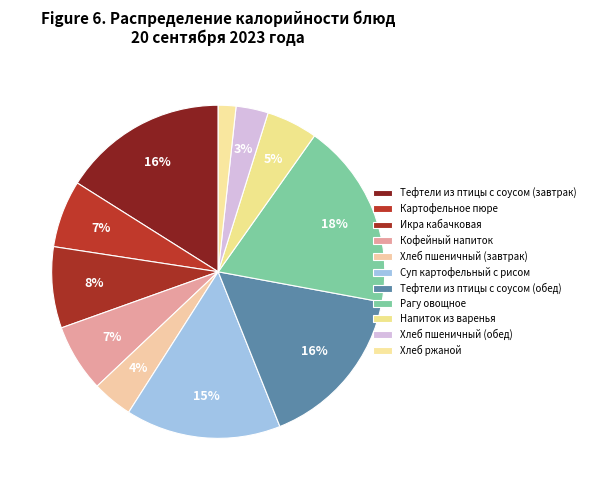

How many slices are in this pie chart?

11